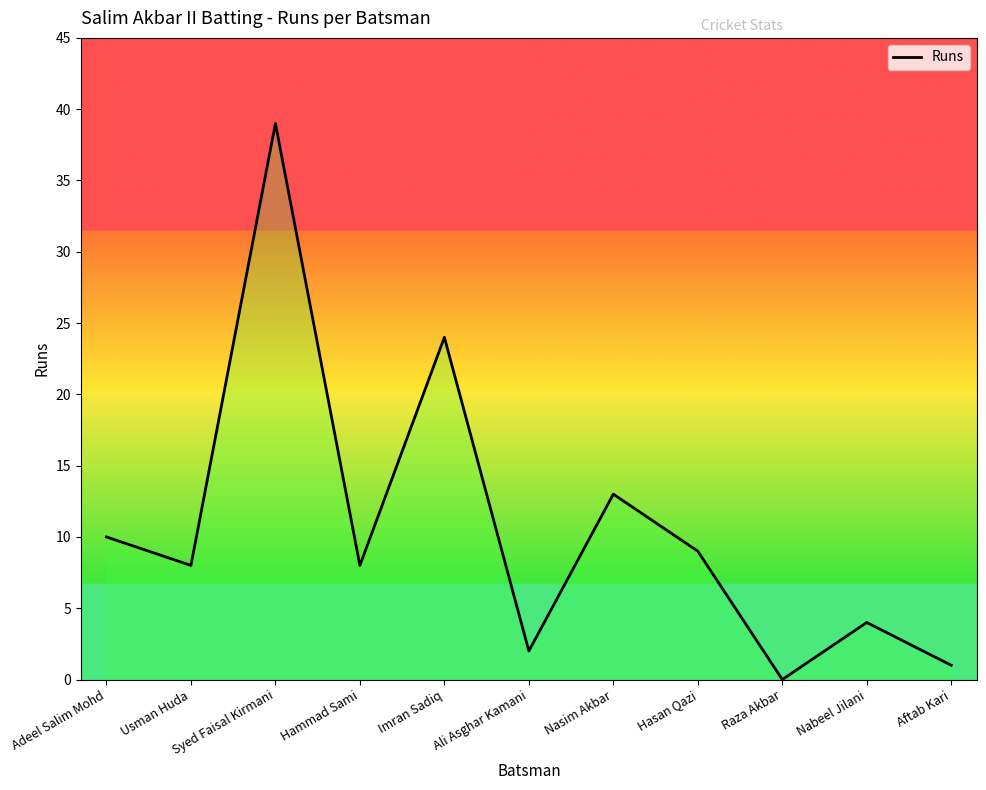

Reading left to right, extract all data points from this chart.

Adeel Salim Mohd=10	Usman Huda=8	Syed Faisal Kirmani=39	Hammad Sami=8	Imran Sadiq=24	Ali Asghar Kamani=2	Nasim Akbar=13	Hasan Qazi=9	Raza Akbar=0	Nabeel Jilani=4	Aftab Kari=1